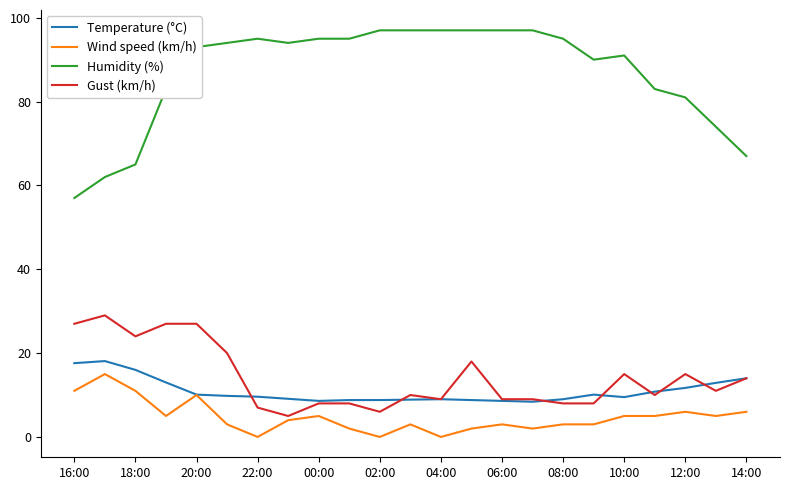

True or false: Humidity (%) and Wind speed (km/h) cross at least once.

False